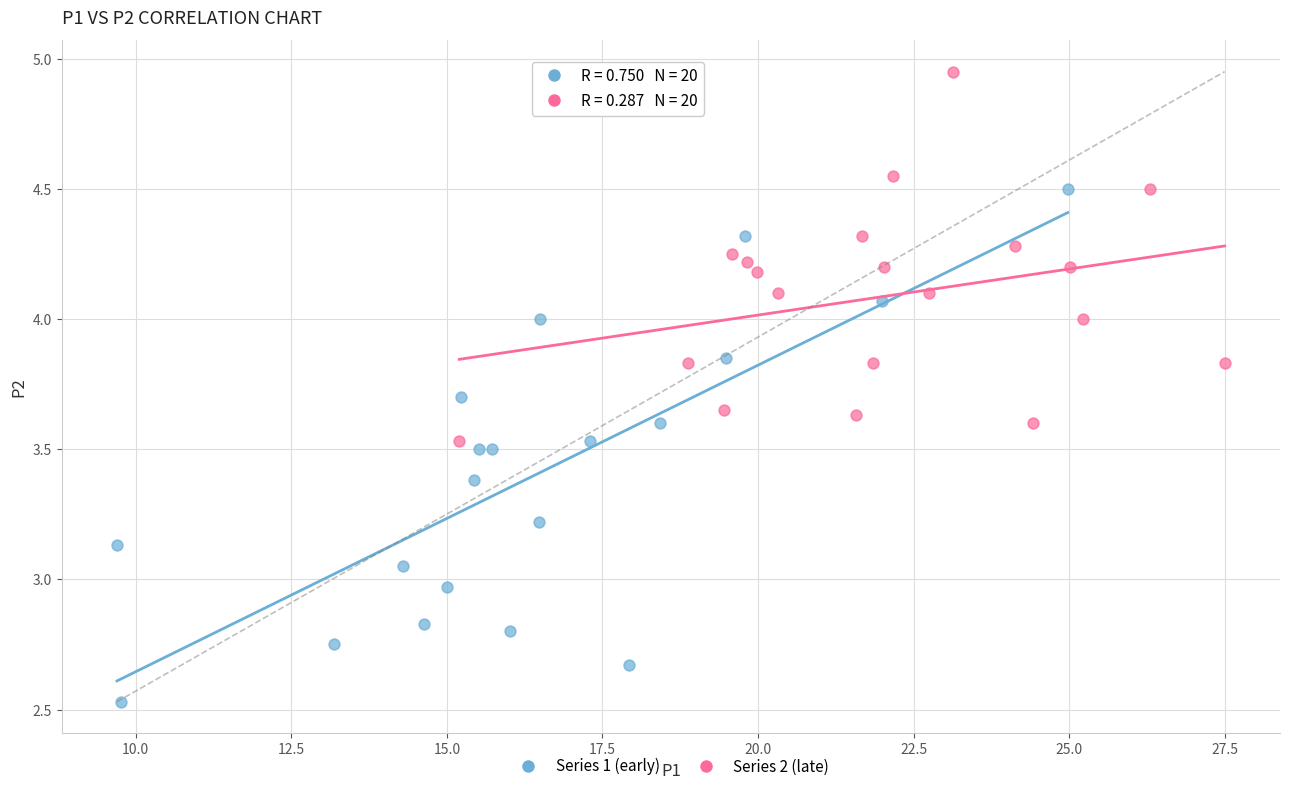

Which series reaches the minimum Y coordinate?

Series 1 (early)